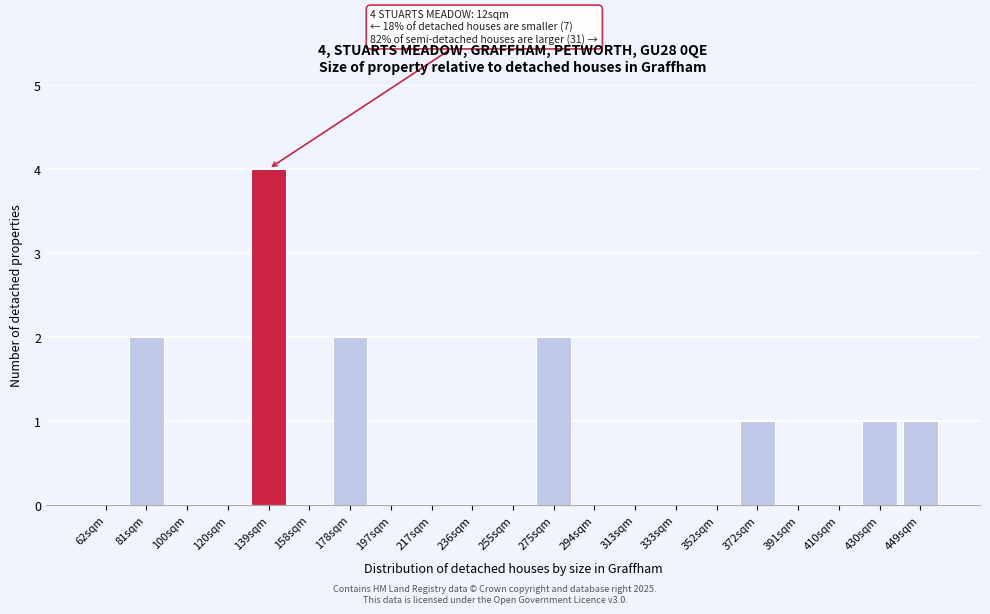

Reading left to right, list all the values displayed in this chart.

62sqm=0	81sqm=2	100sqm=0	120sqm=0	139sqm=4	158sqm=0	178sqm=2	197sqm=0	217sqm=0	236sqm=0	255sqm=0	275sqm=2	294sqm=0	313sqm=0	333sqm=0	352sqm=0	372sqm=1	391sqm=0	410sqm=0	430sqm=1	449sqm=1